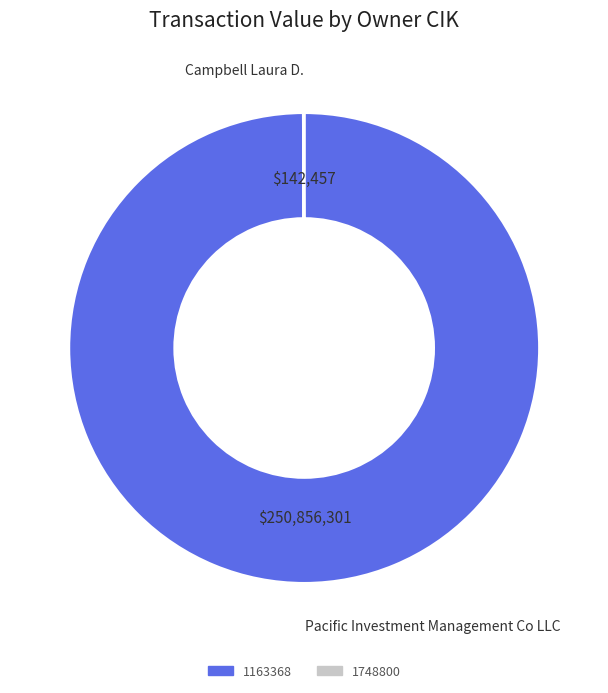

Is it true that 1163368 is 100% of the pie?

True